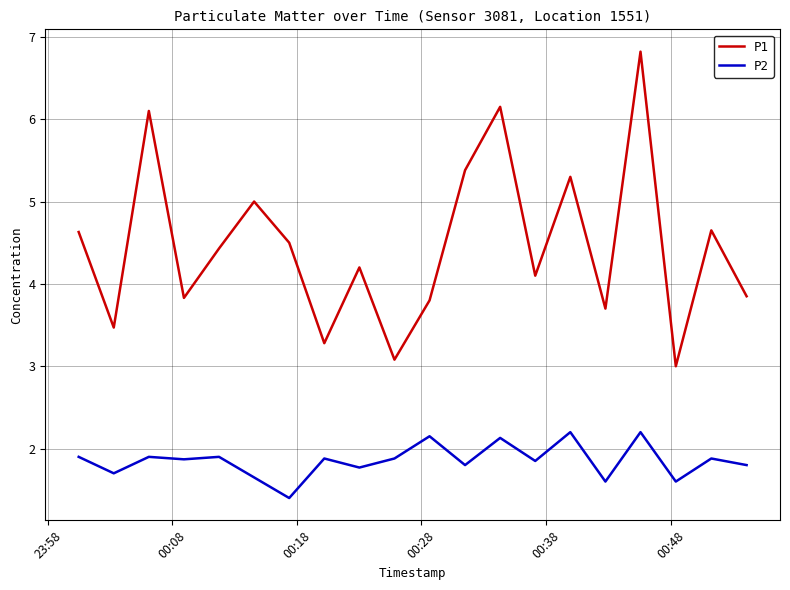

How many lines are shown in the chart?

2